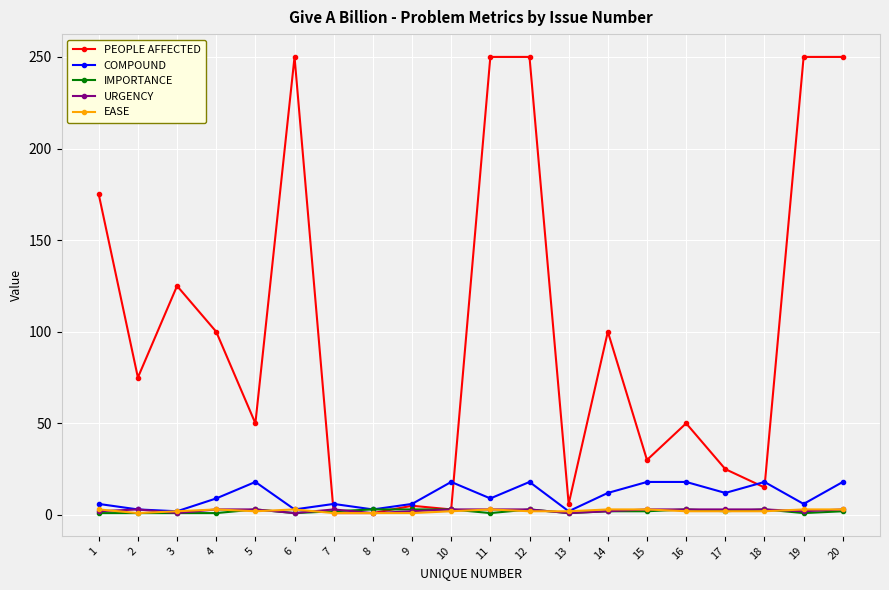

Which series has the largest total across all categories?

PEOPLE AFFECTED